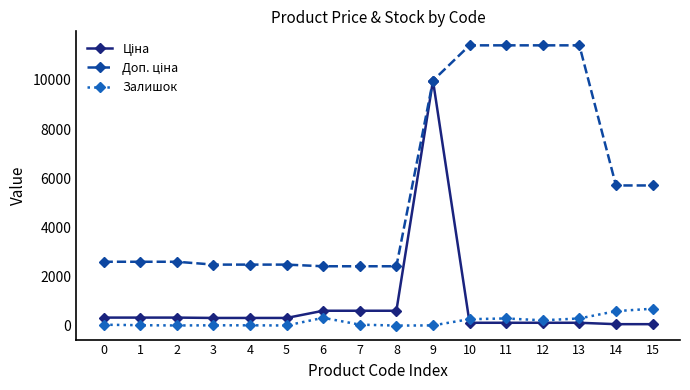

How many distinct data groups are displayed?

3